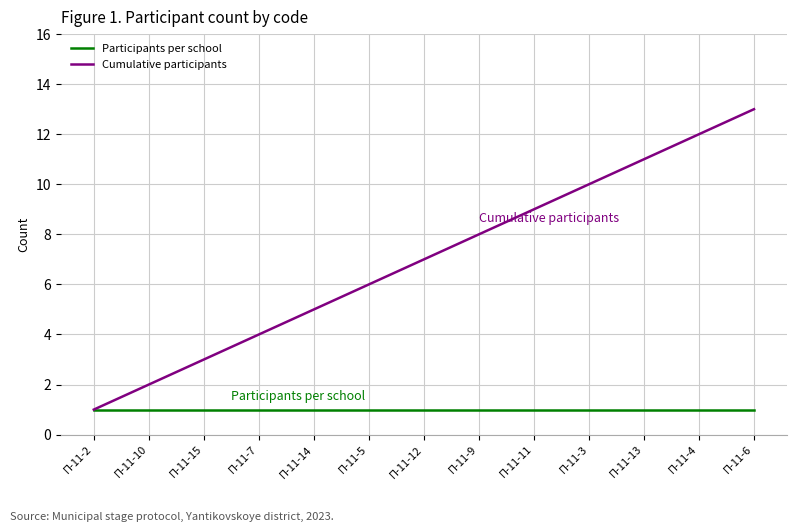

Is the value of Participants per school at П-11-12 greater than the value of Cumulative participants at П-11-3?

No